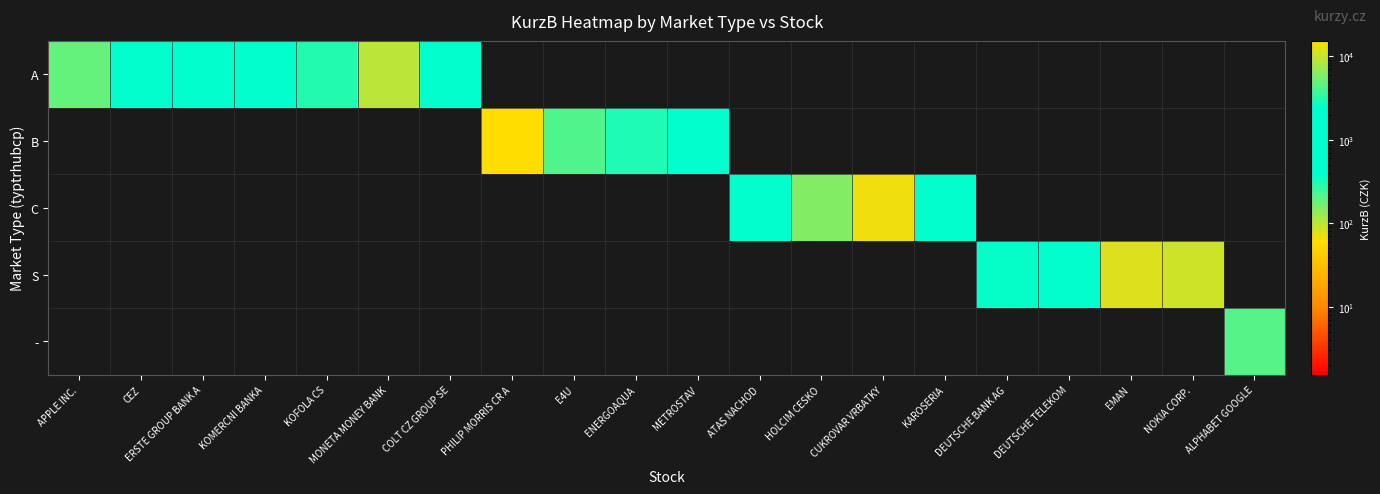

List the series in order of their peak value, lowest first.

S, -, A, C, B